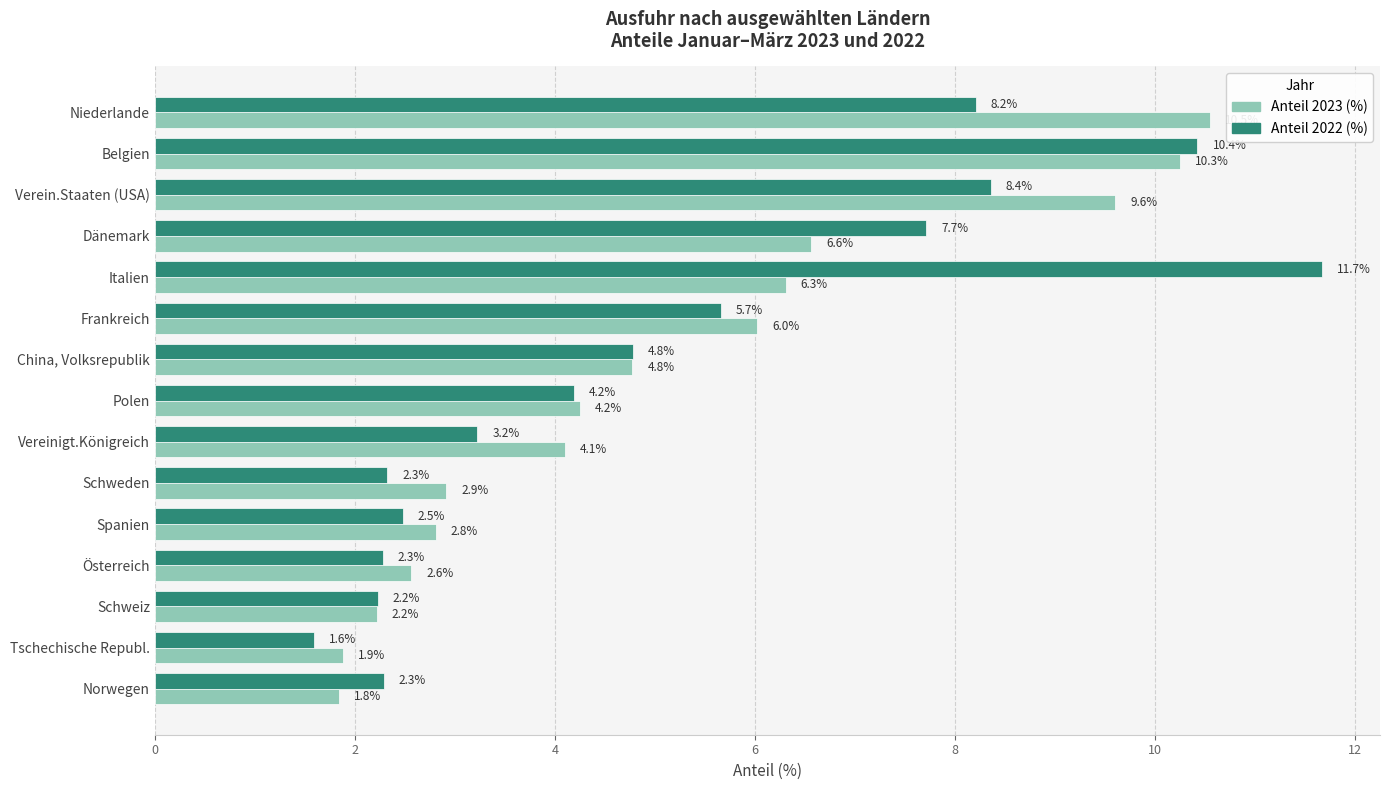

What is the difference between the maximum and minimum values in the Anteil 2023 (%) series?

8.7